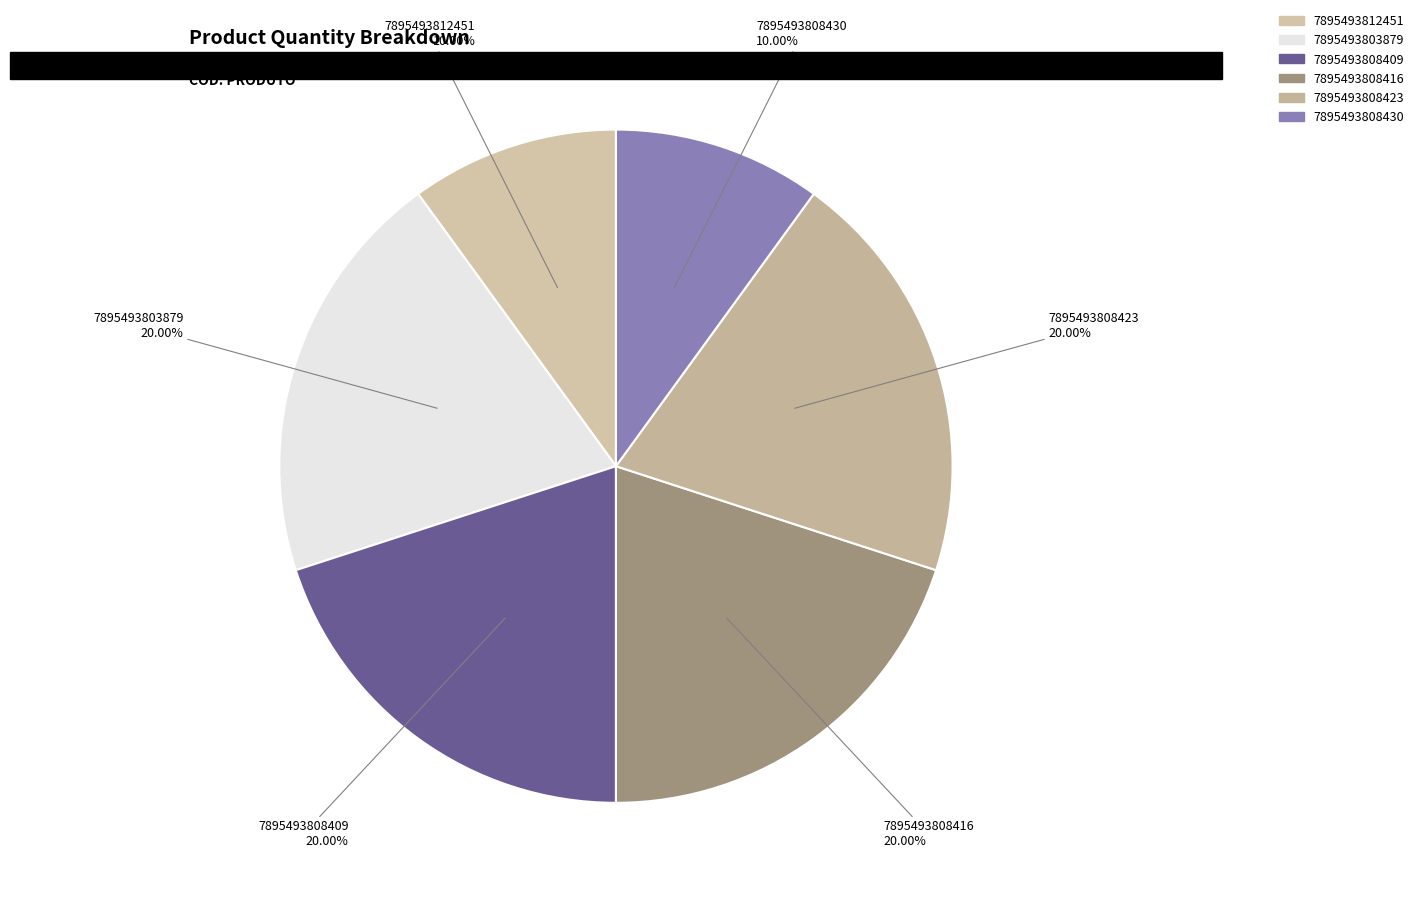

What percentage is the 7895493808416 slice, to the nearest percent?

20%